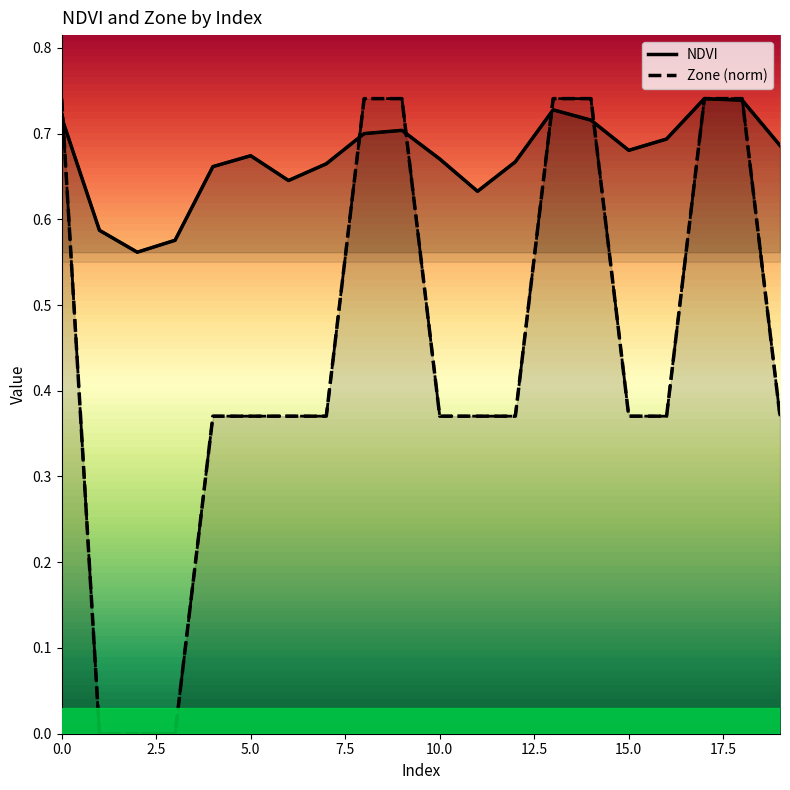

Rank the series at 10.0 from highest to lowest value.

NDVI, Zone (norm)